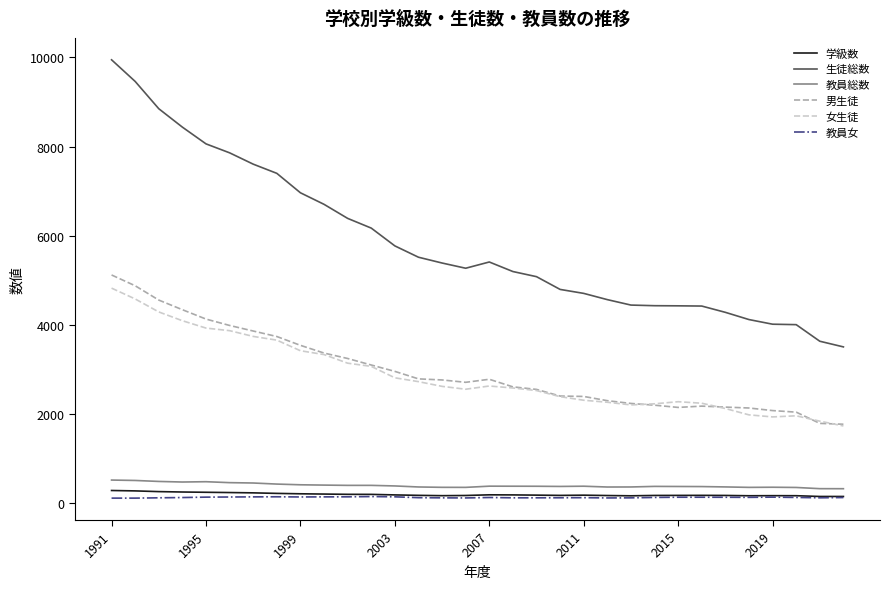

What are all the series names shown in the legend?

学級数, 生徒総数, 教員総数, 男生徒, 女生徒, 教員女